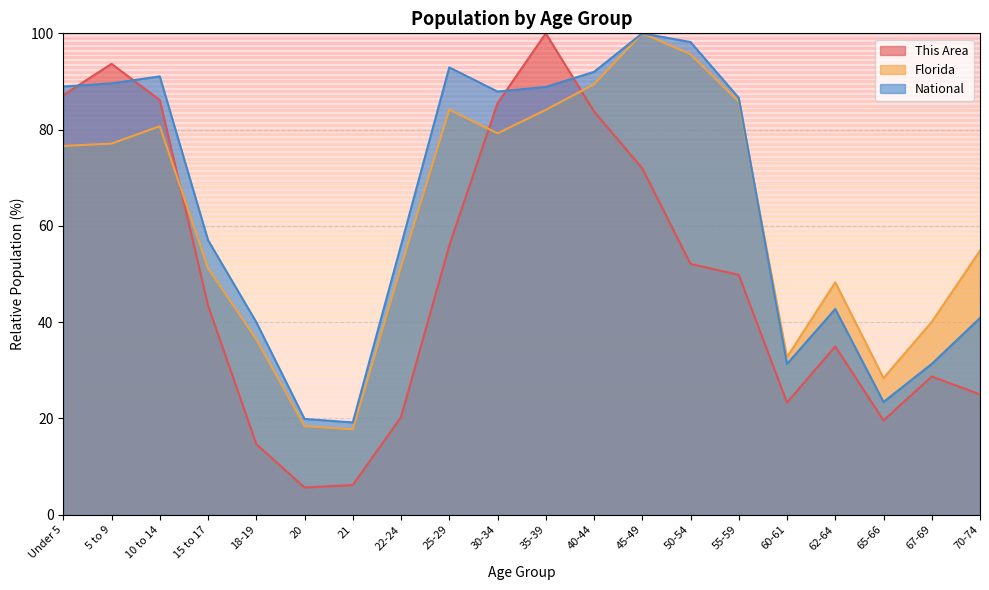

At which label does Florida first exceed 76?

Under 5